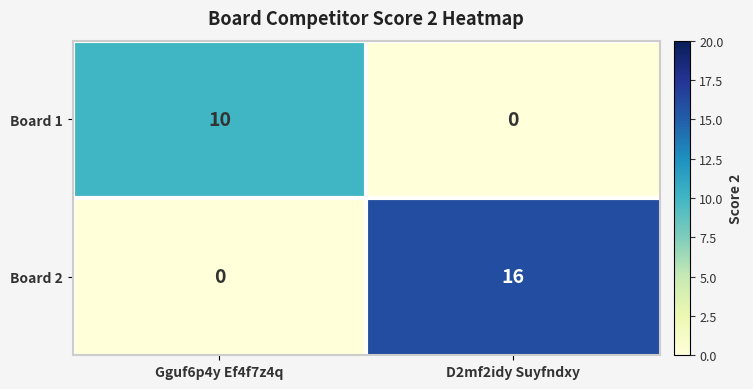

Is it true that Board 2 equals 0 at Gguf6p4y Ef4f7z4q?

True